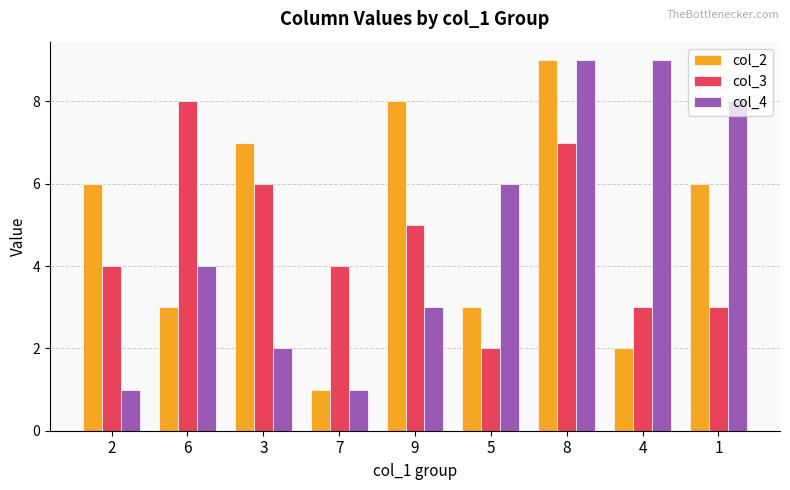

What is the sum of all col_4 values?

43